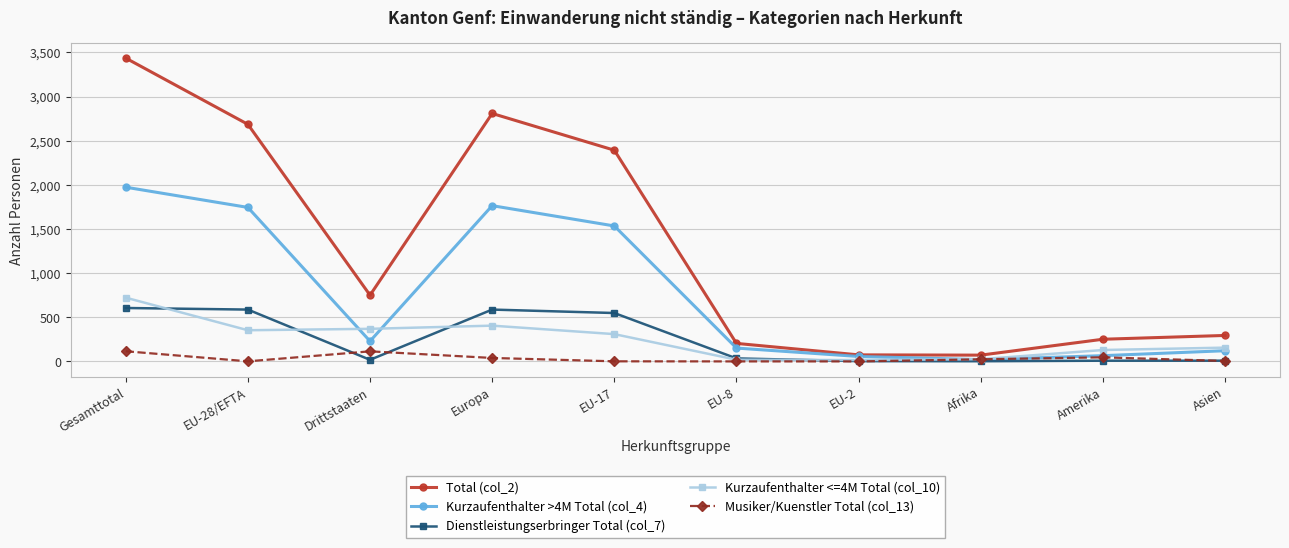

In Kurzaufenthalter <=4M Total (col_10), how many points are lower than both neighbors (excluding endpoints)?

2